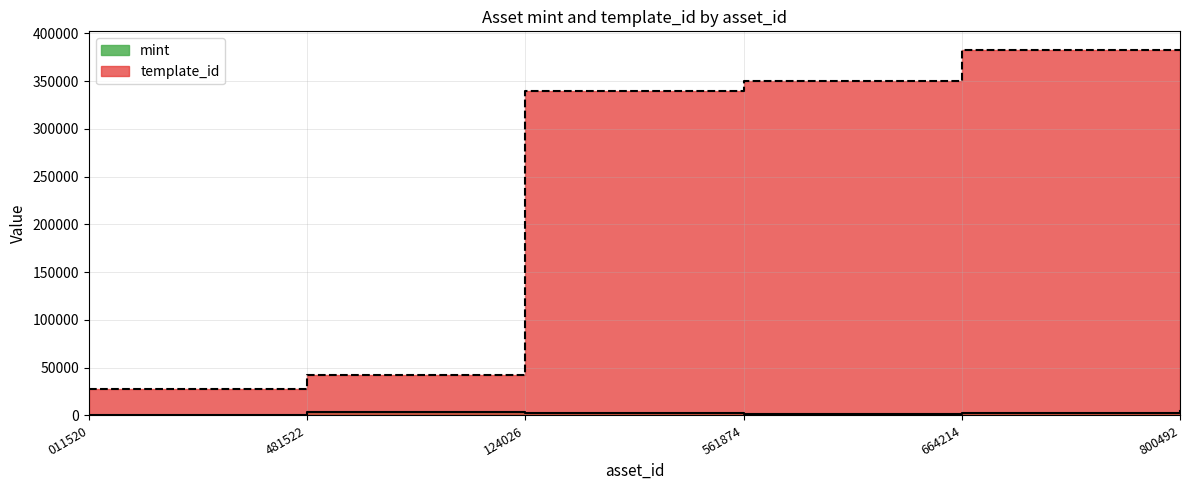

What is the spread (max minus min) of values at 800492?

378489